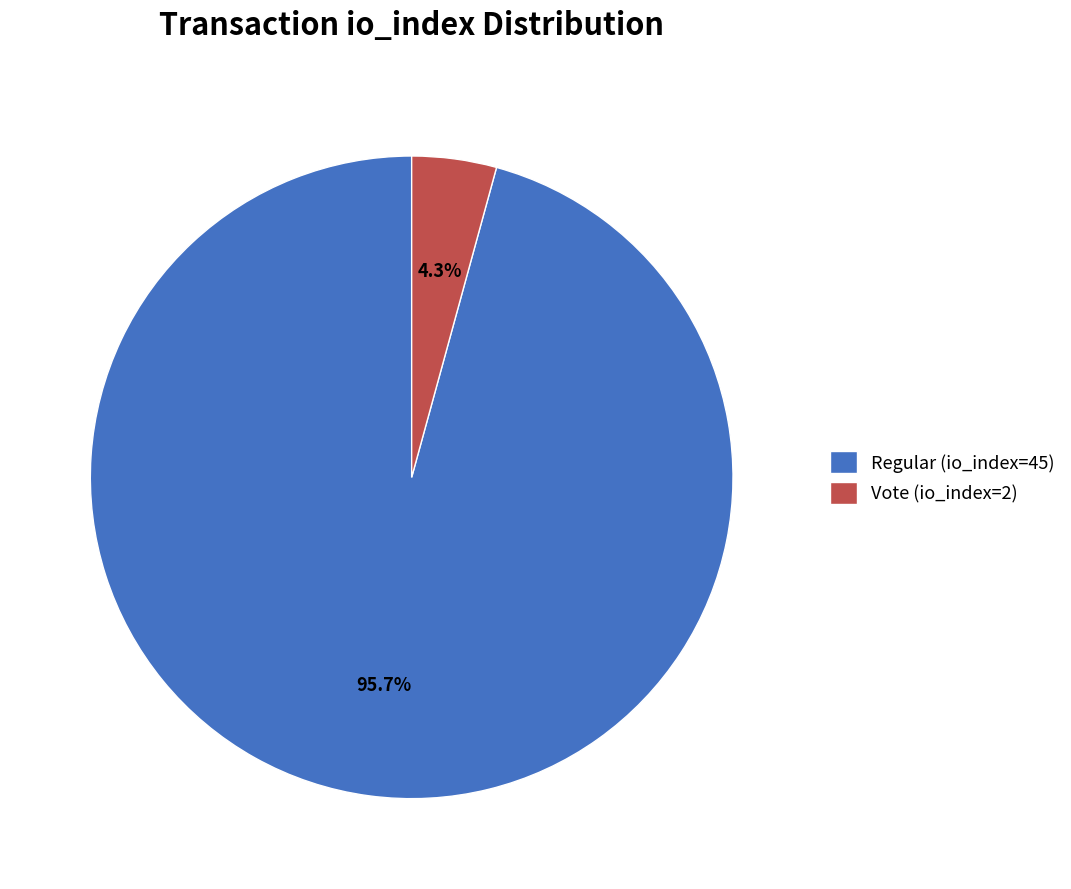

Is Regular (io_index=45) the majority of the pie?

Yes